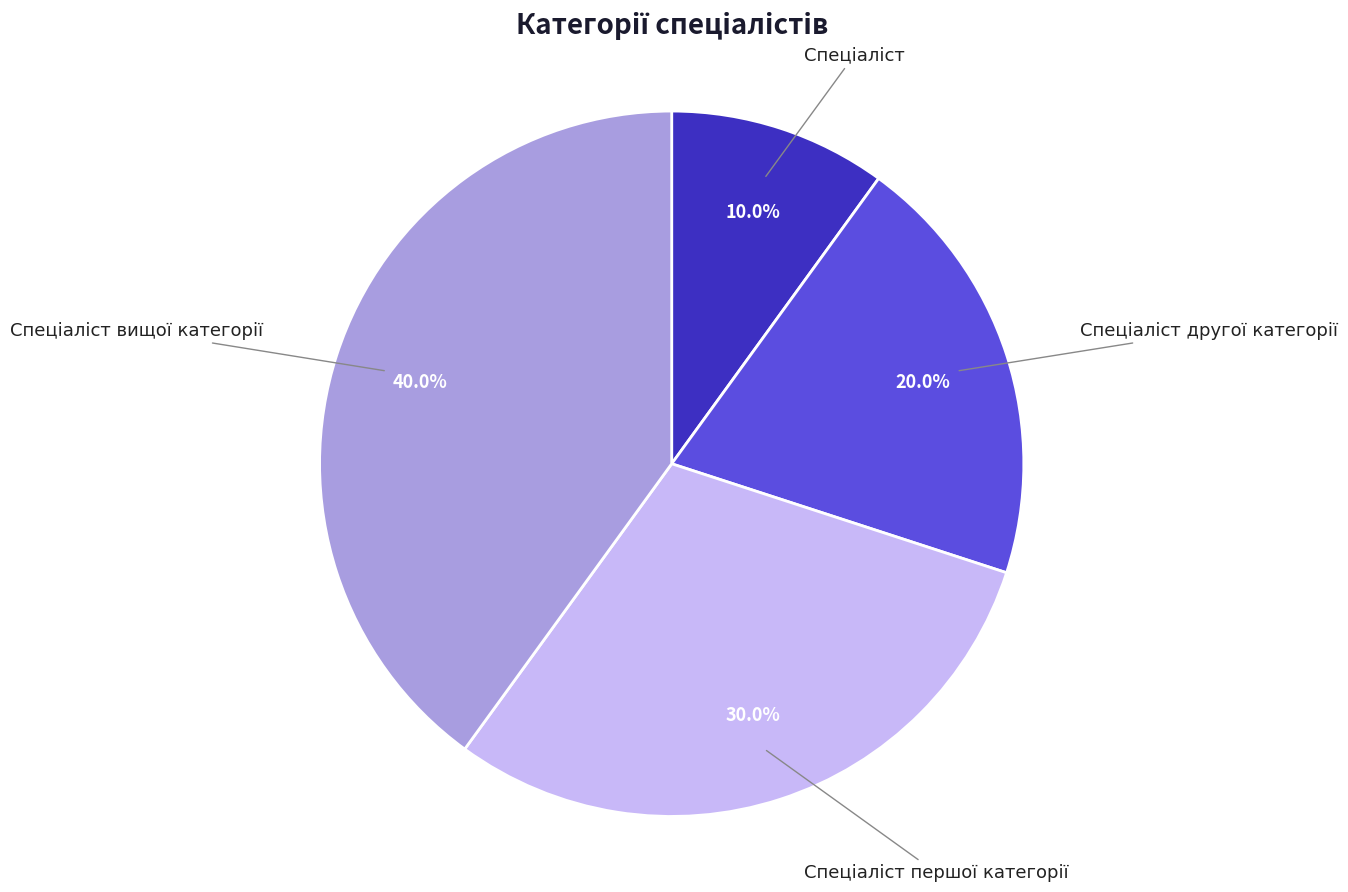

Is there any slice that represents more than half of the pie?

No